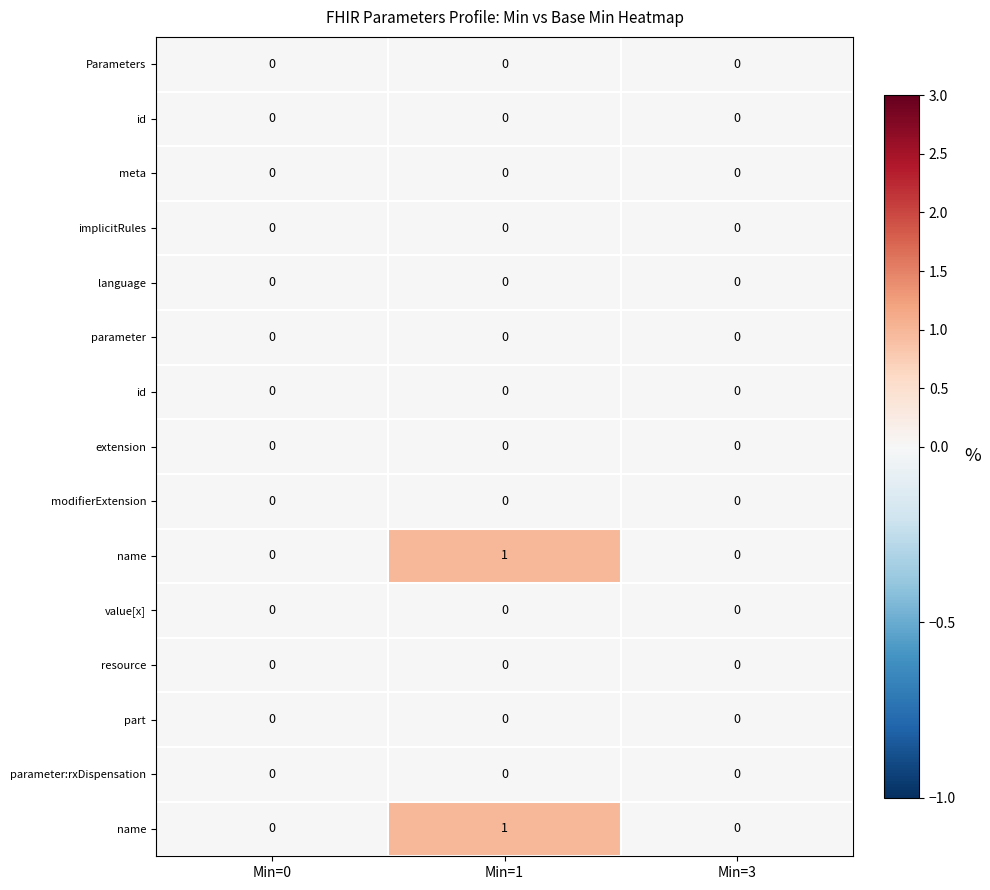

At how many categories does at least one series exceed 0?

1